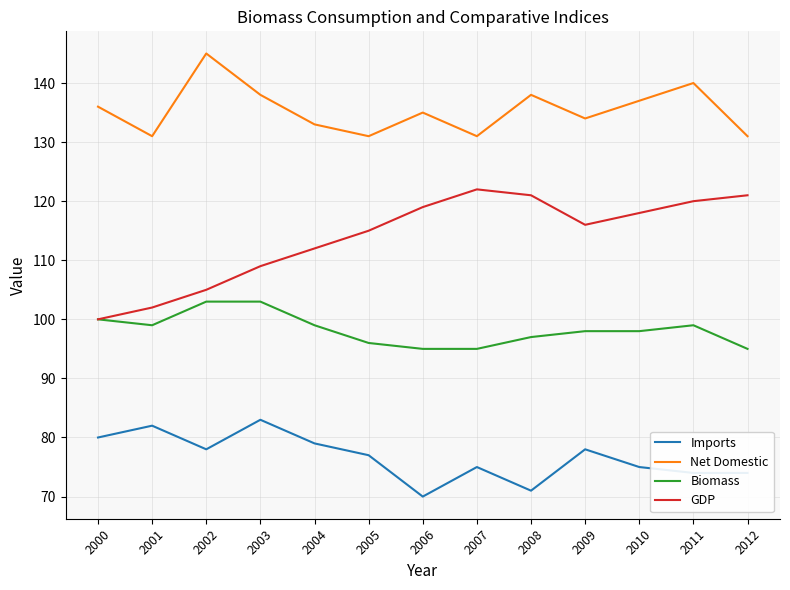

At which label does GDP first exceed 116?

2006